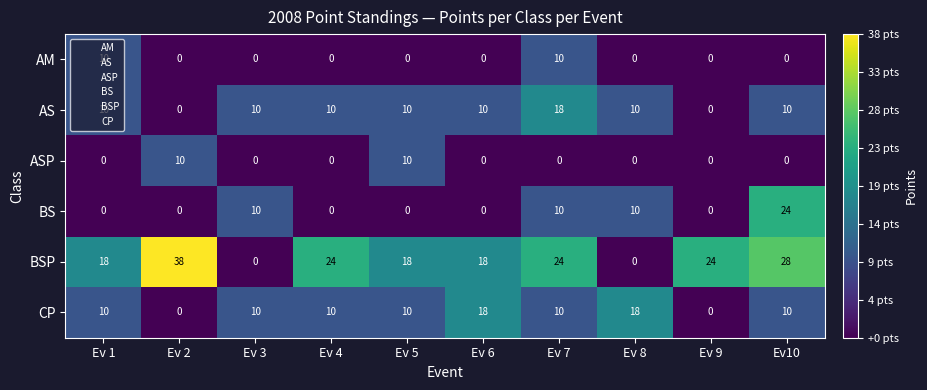

What is the maximum value for CP?

18